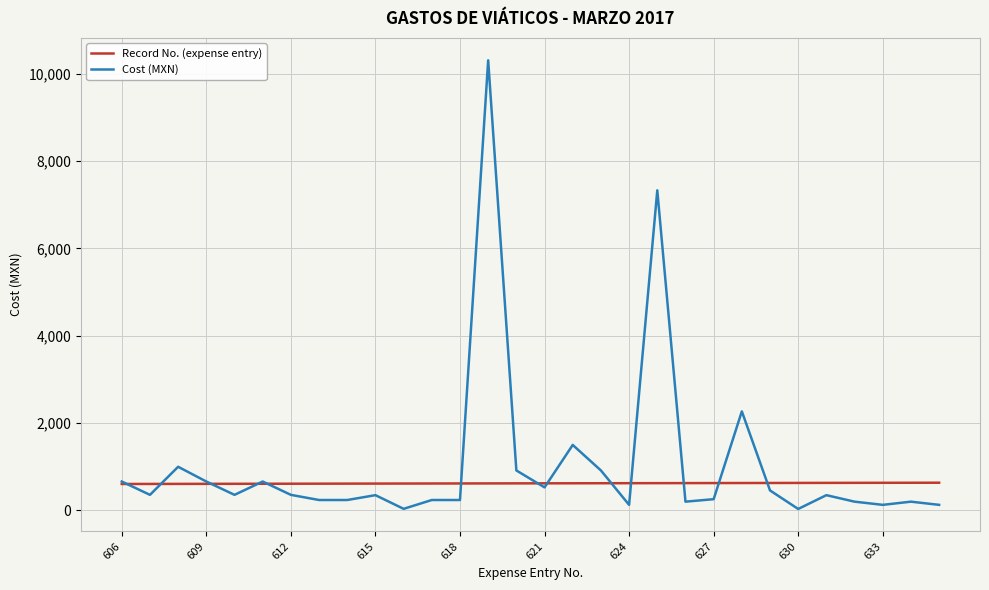

What is the average value of the Record No. (expense entry) series?

620.5